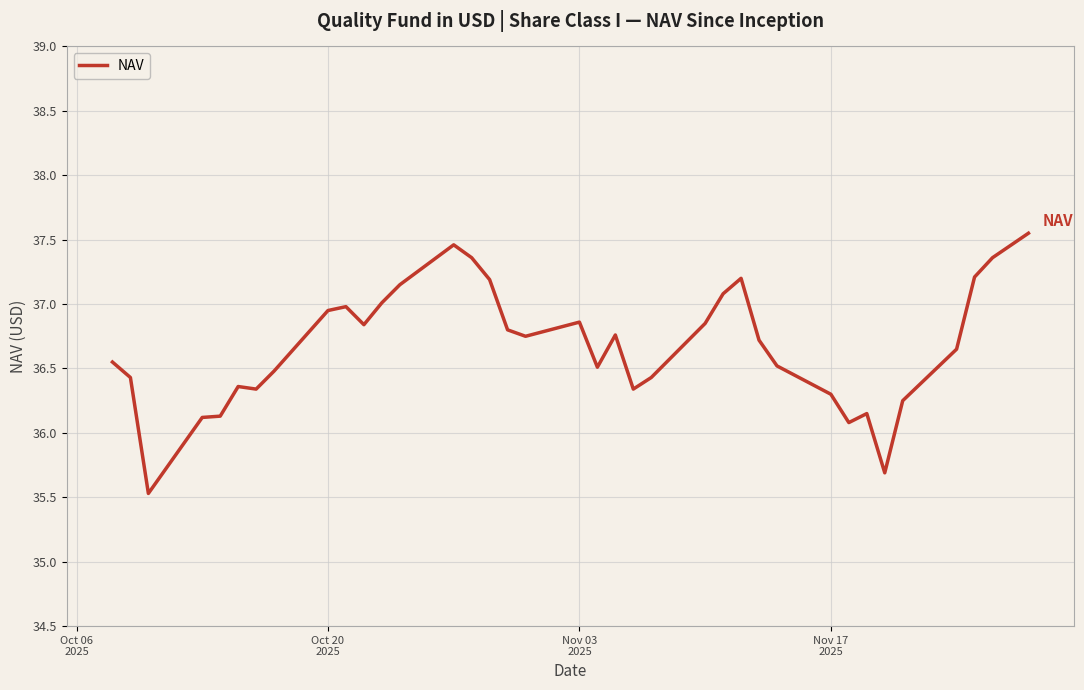

What is the smallest value displayed?

35.5